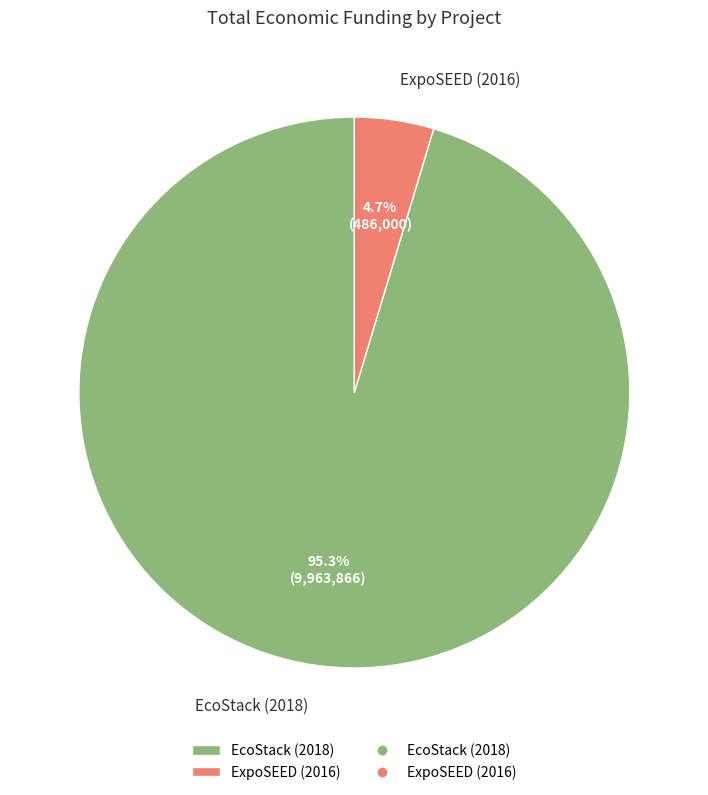

How much of the chart is everything except ExpoSEED (2016)?

95.3%